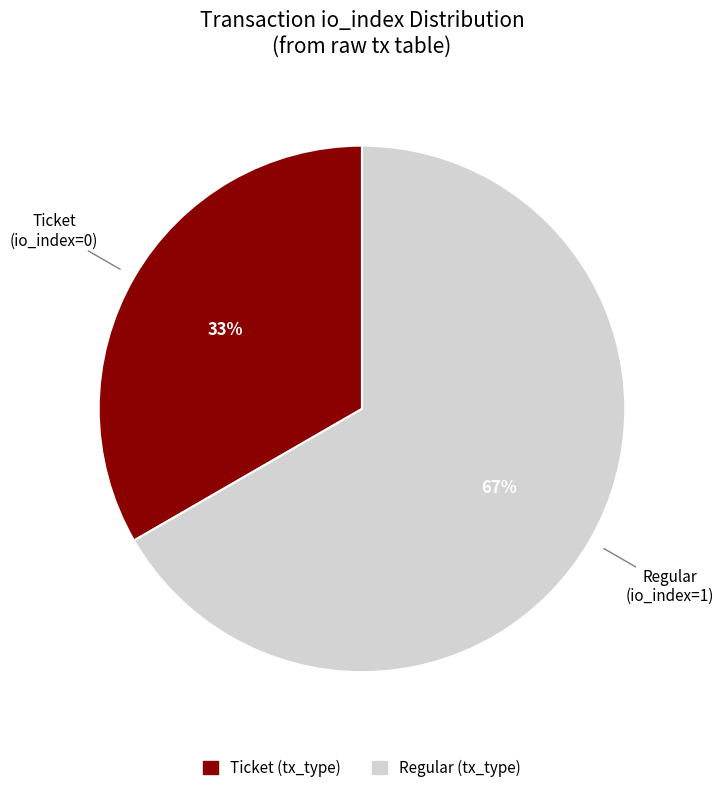

To the nearest percent, what is the average slice percentage?

50%